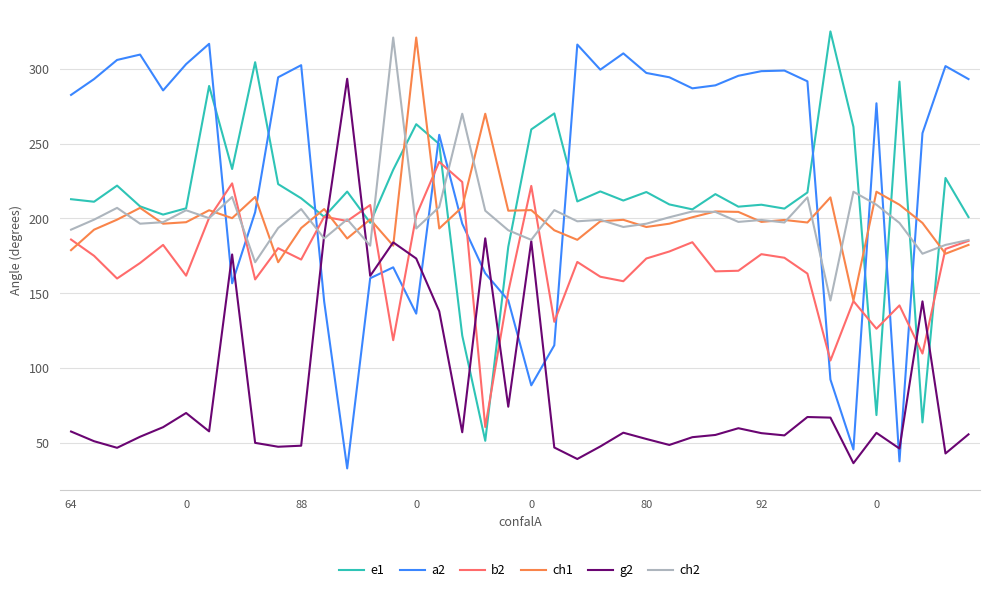

What is the maximum value for g2?

293.5